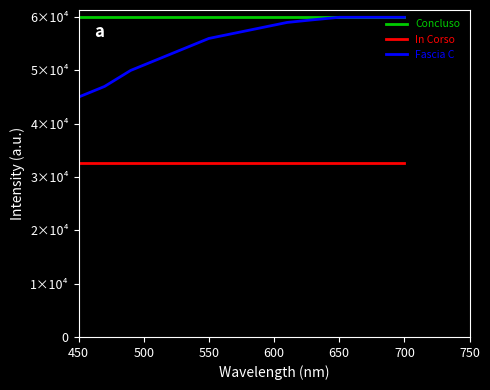

Does the chart have visible grid lines?

No